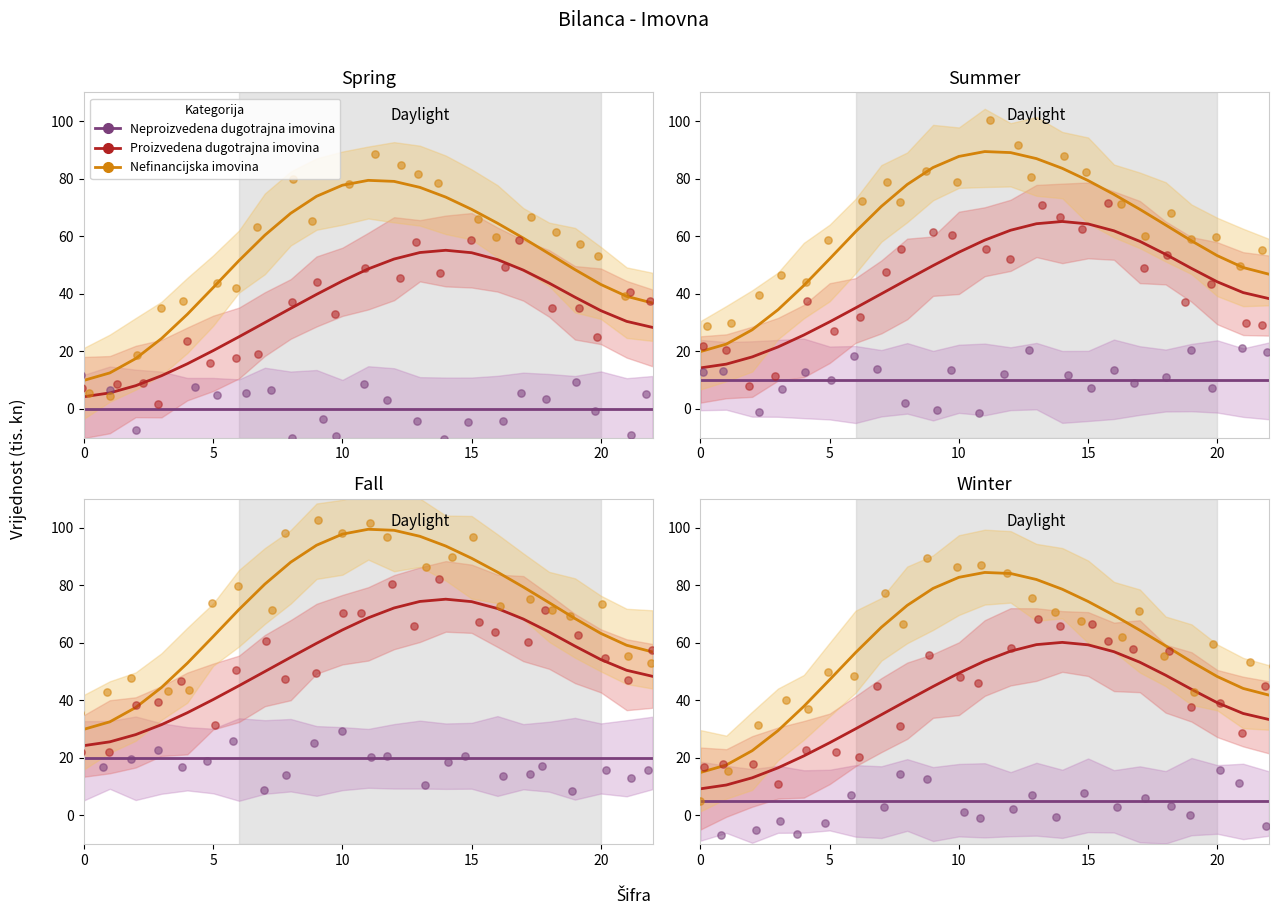

What is the total value across all series at 14?

143.7